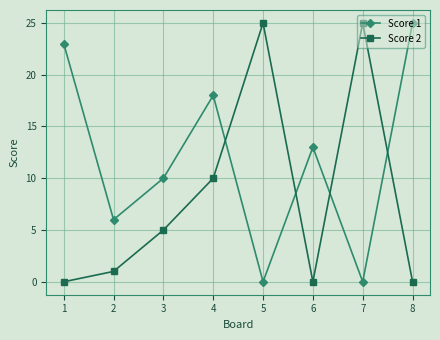

How many lines are shown in the chart?

2